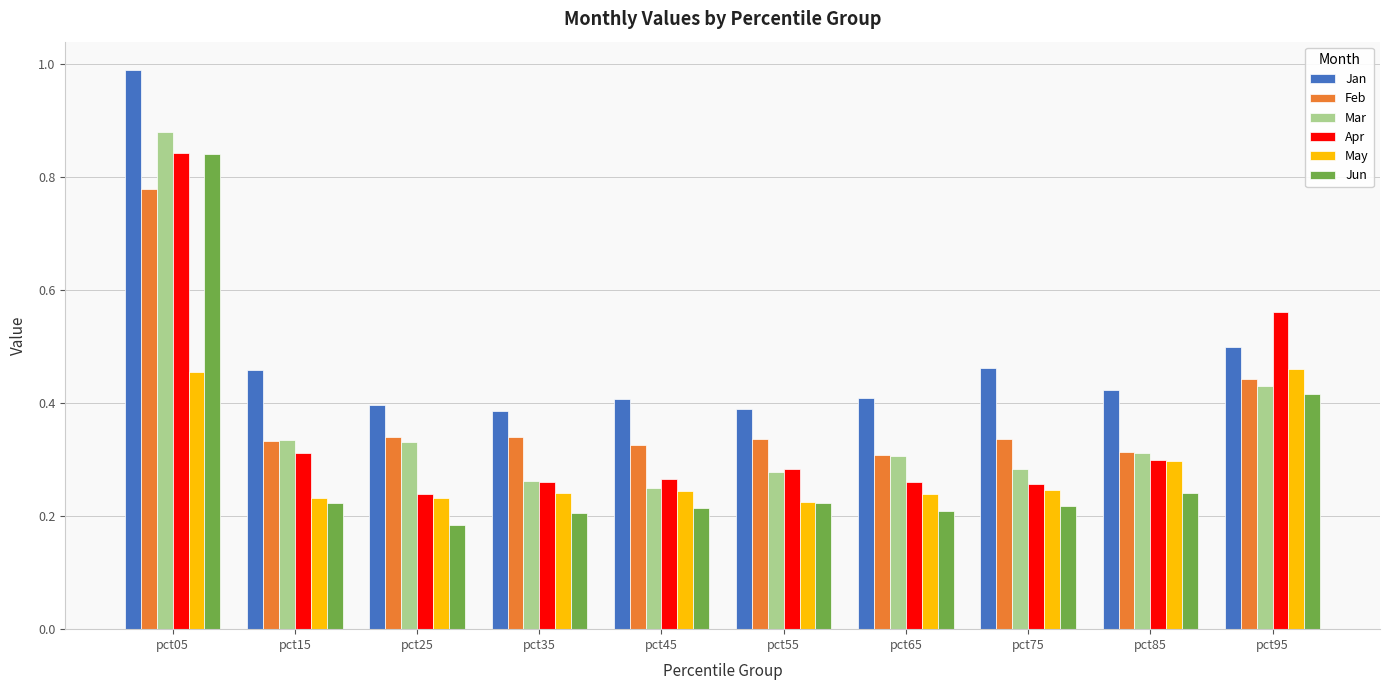

Is it true that May equals 0.5 at pct95?

True